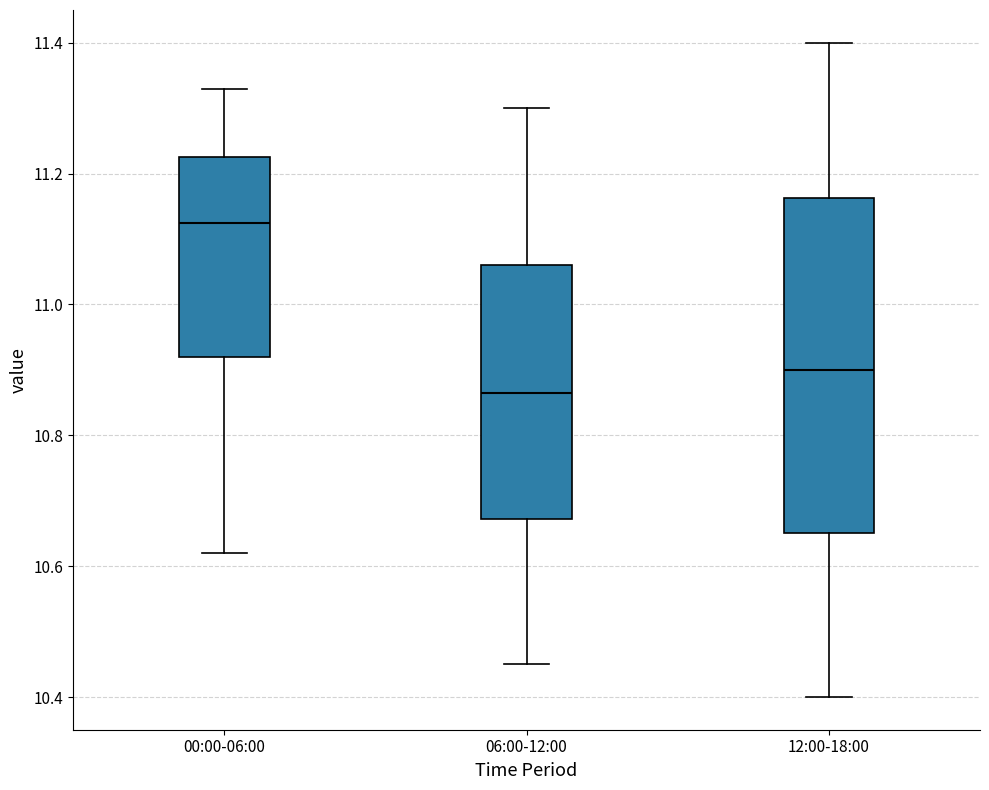

Reading left to right, transcribe this box plot: for each box, give where its median line is, the range the box spans, and where its two whiskers end, as read against the y-axis. The values are not printed on the chart, so give them approximately, as read against the axis.

00:00-06:00: median 11.12, box 10.92 to 11.22, whiskers 10.62 to 11.34
06:00-12:00: median 10.86, box 10.68 to 11.06, whiskers 10.46 to 11.30
12:00-18:00: median 10.90, box 10.66 to 11.16, whiskers 10.40 to 11.40